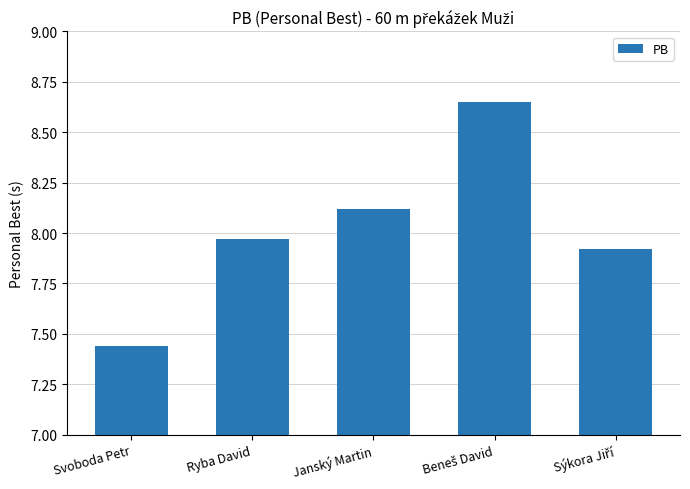

Are the bars horizontal?

No